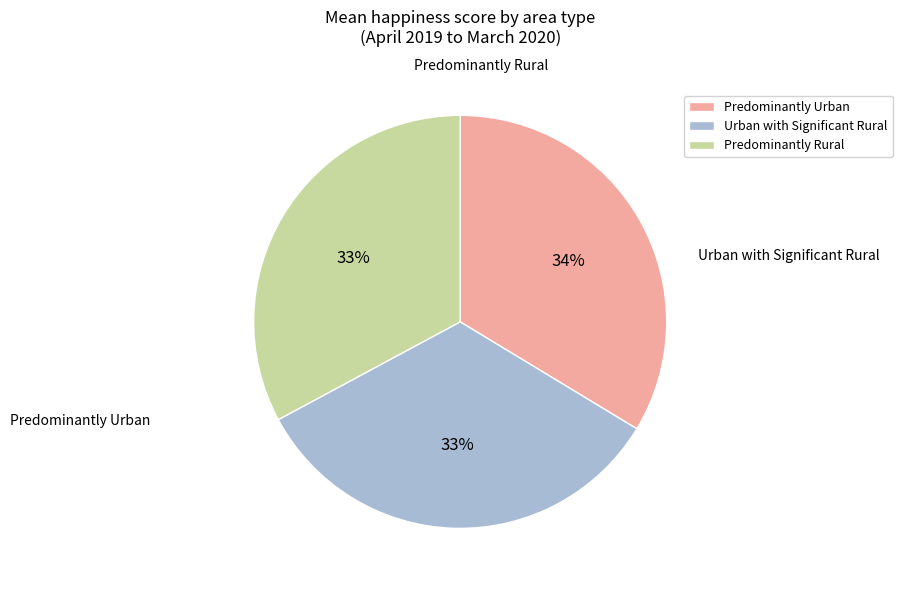

Is the sum of Predominantly Rural and Predominantly Urban greater than half?

Yes